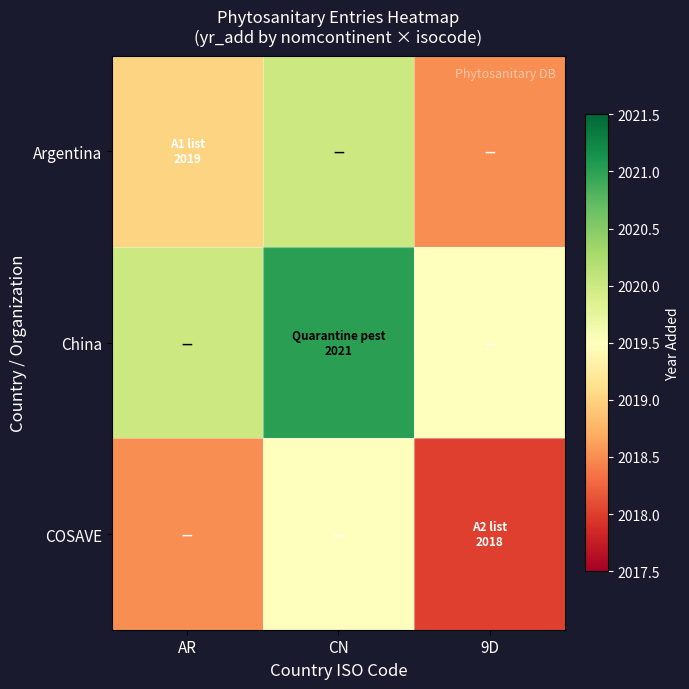

How many series are shown in this chart?

3